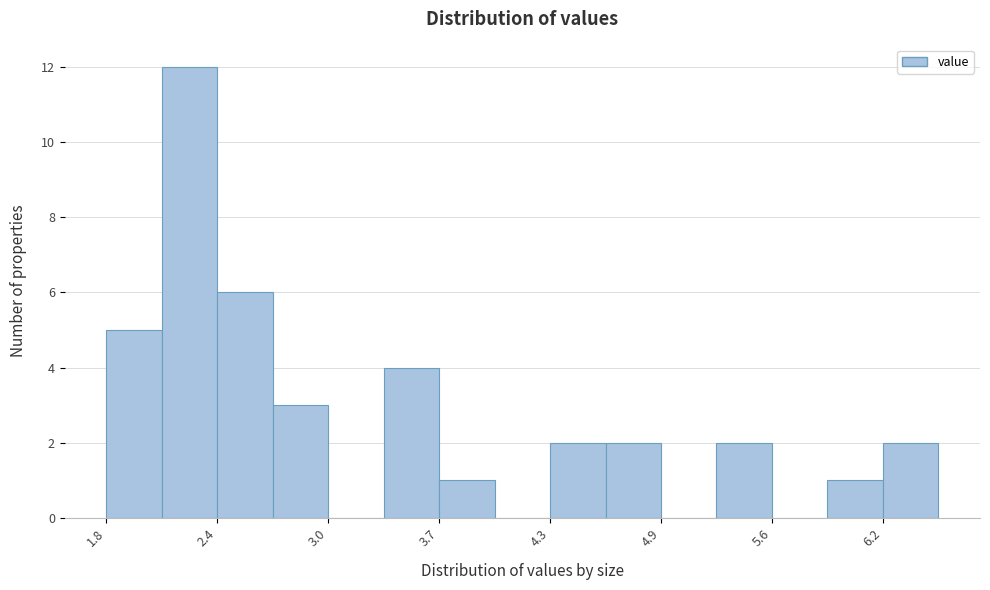

Around what value on the x-axis is the tallest bar? Give the approximate position of its centre, as read against the axis.

2.2